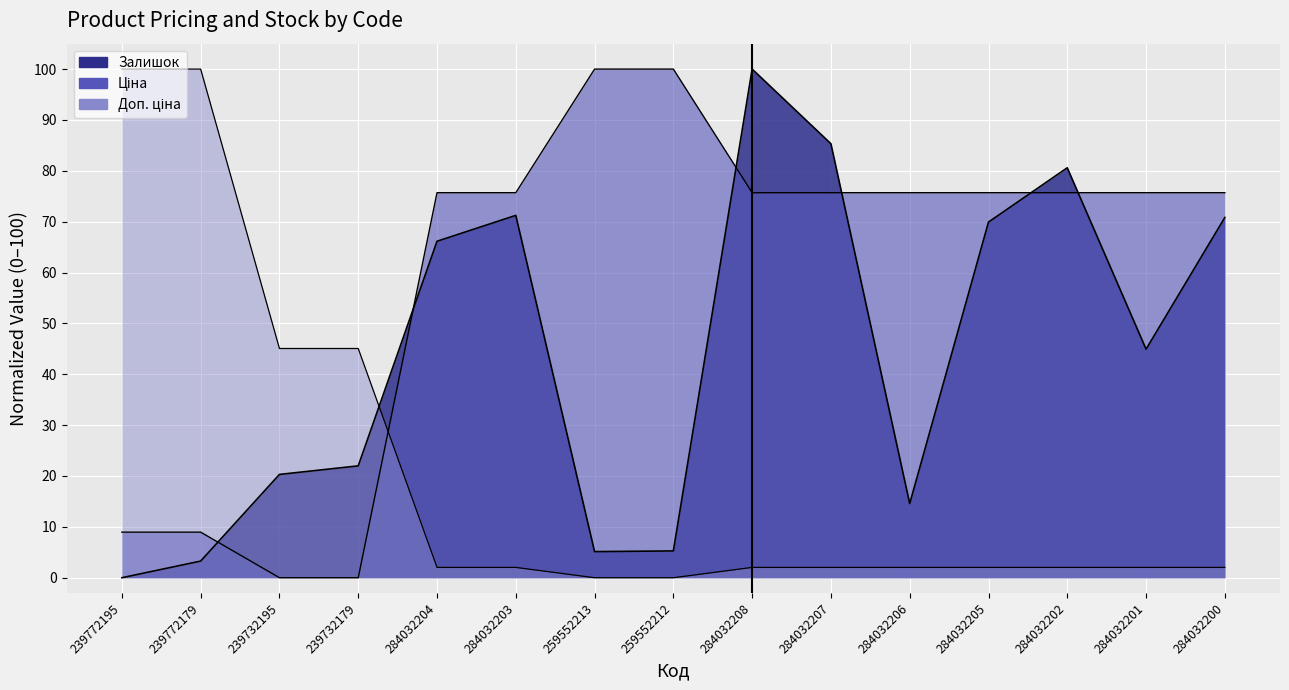

Rank the series at 284032207 from highest to lowest value.

Залишок, Ціна, Доп. ціна